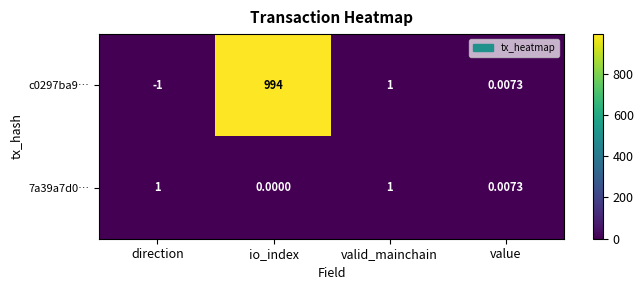

At which category is the sum across all series the highest?

io_index